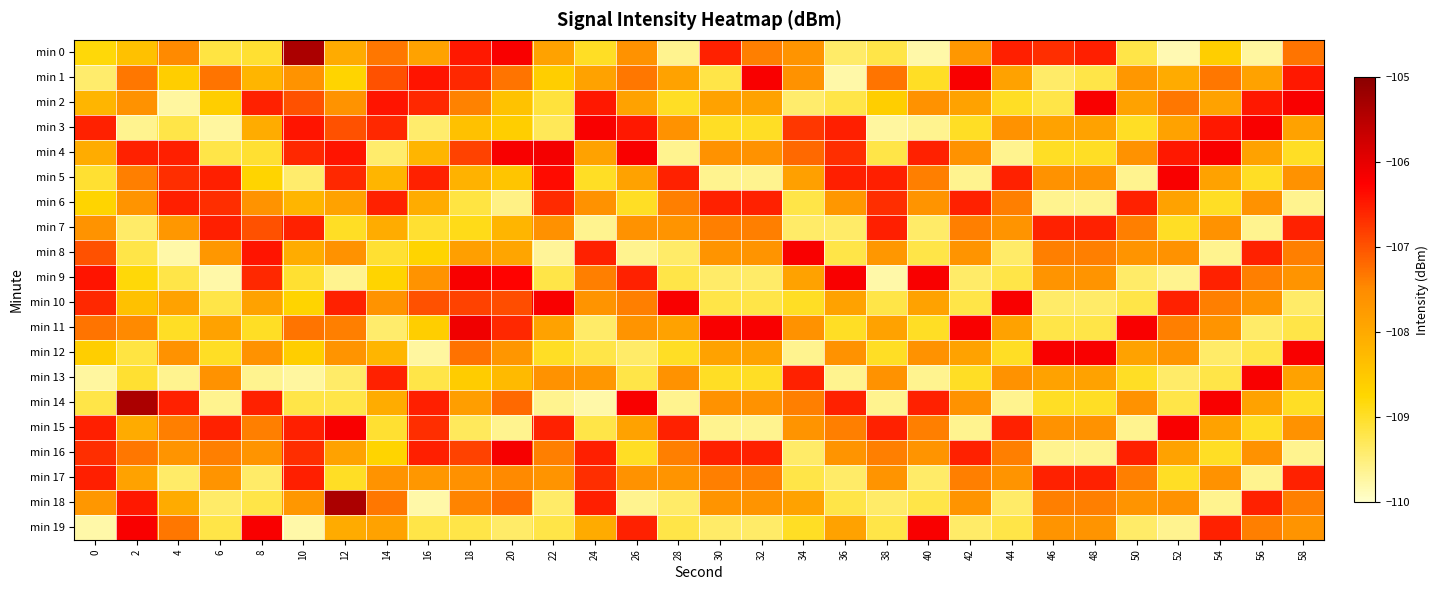

Which series has the widest spread of values?

min 0